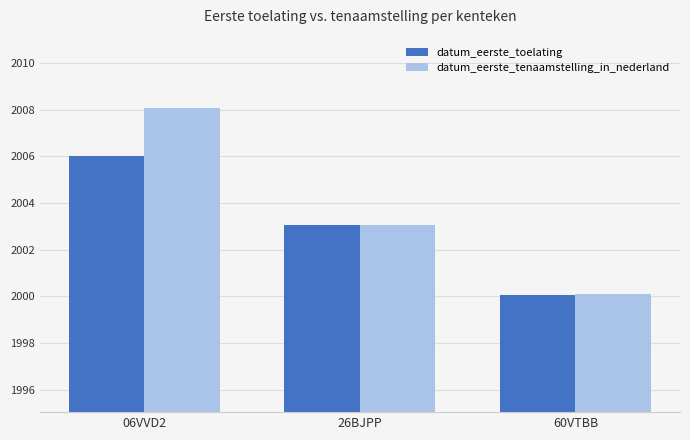

List the labels in order of datum_eerste_tenaamstelling_in_nederland value, smallest first.

60VTBB, 26BJPP, 06VVD2